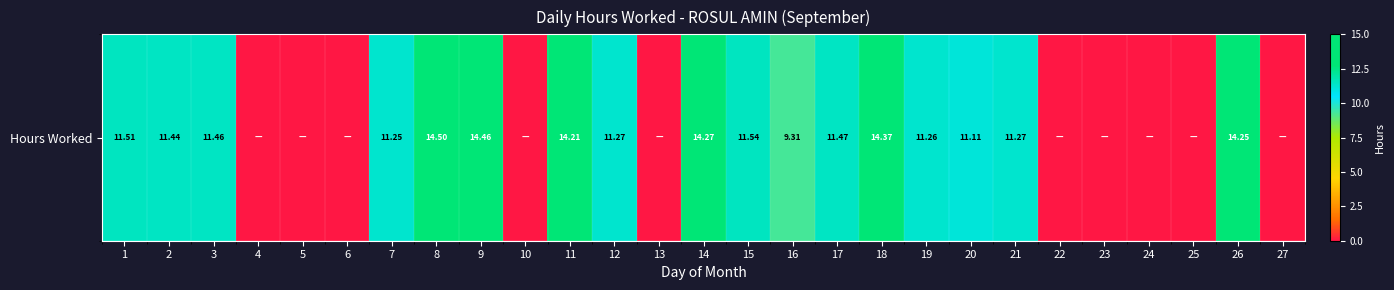

The chart shows a value of 11.5 at 15. True or false?

True